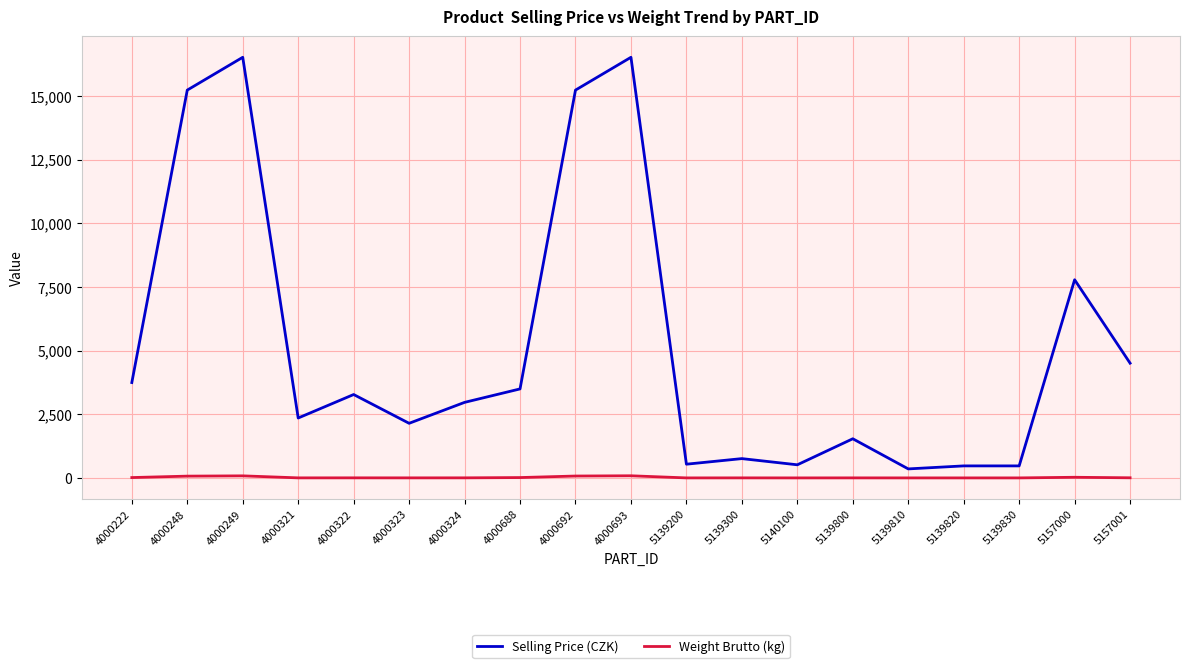

What is the greatest value displayed?

16514.0